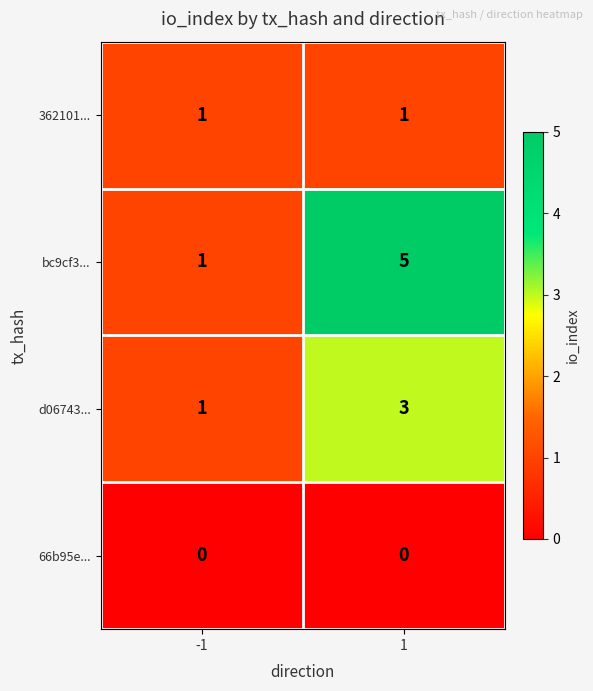

Which series changed the most between -1 and 1?

bc9cf3...